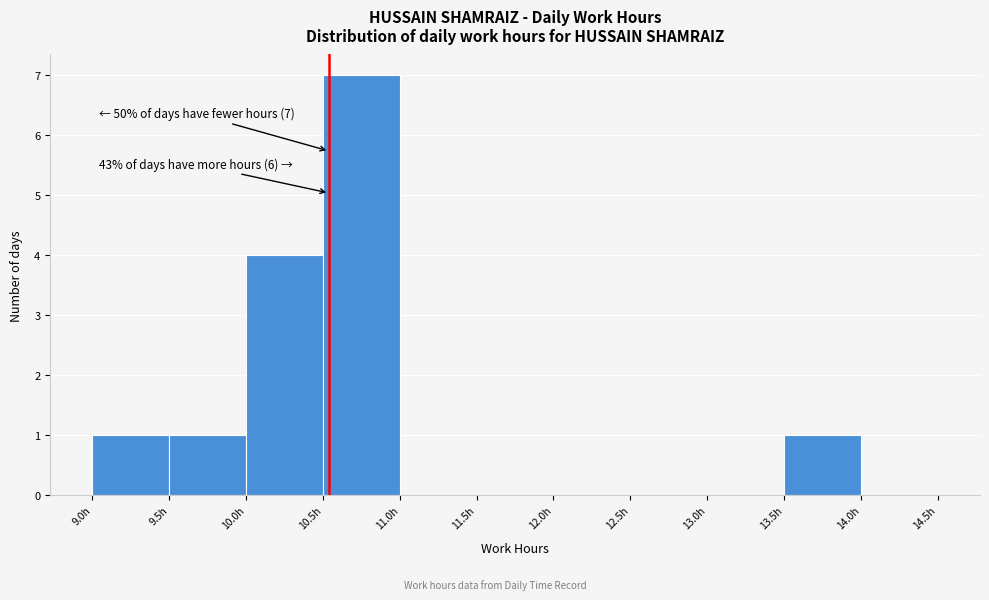

Which range on the x-axis has the tallest bar?

10.5 to 11.0